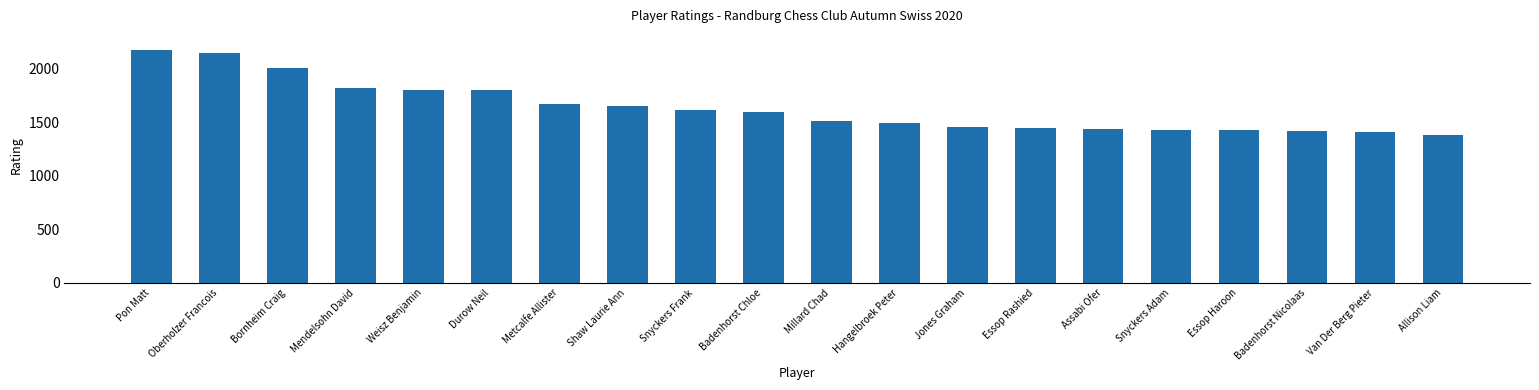

What is the change in value from Badenhorst Chloe to Essop Rashied?

-146